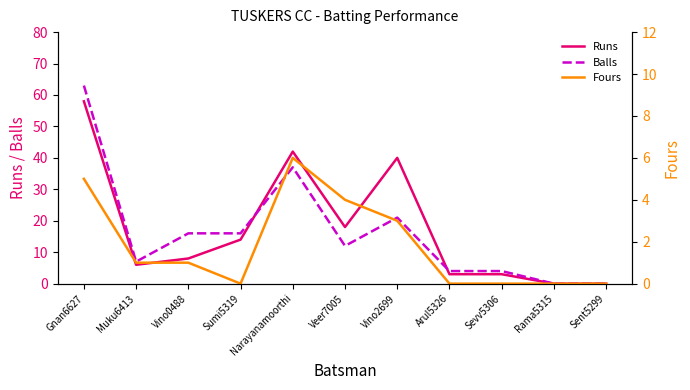

Which series has the largest total across all categories?

Runs